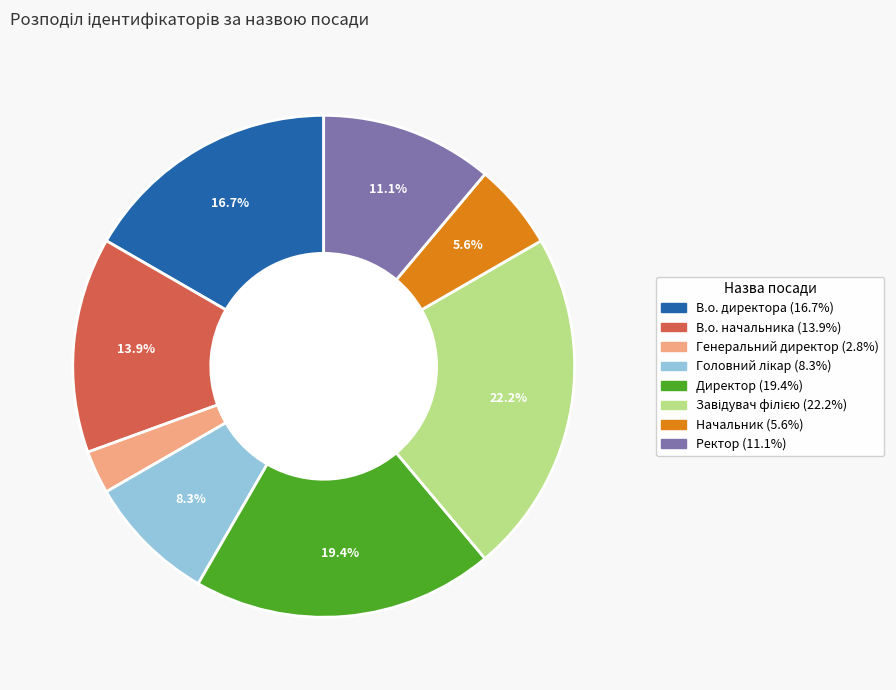

What percentage is the Генеральний директор slice, to the nearest percent?

3%